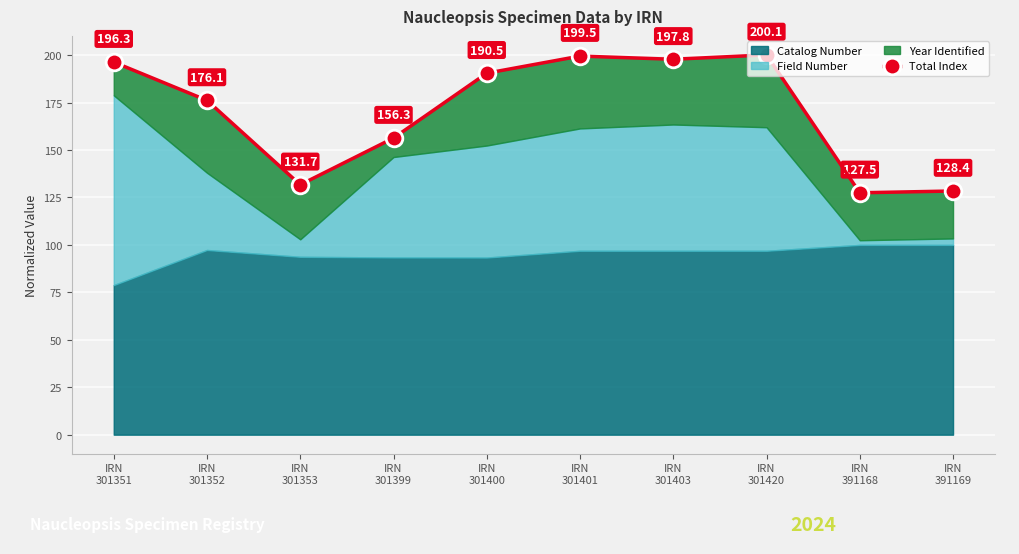

Rank the categories by value from highest to lowest.

IRN
301420, IRN
301401, IRN
301403, IRN
301351, IRN
301400, IRN
301352, IRN
301399, IRN
301353, IRN
391169, IRN
391168